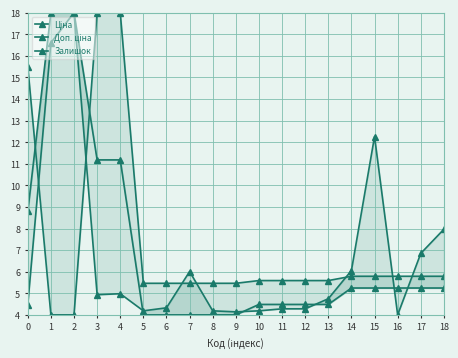

How many data points does each series have?

19